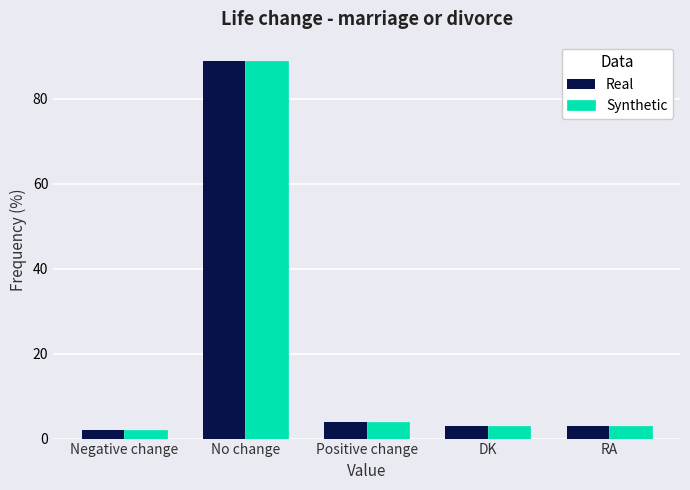

Does the chart contain stacked bars?

No